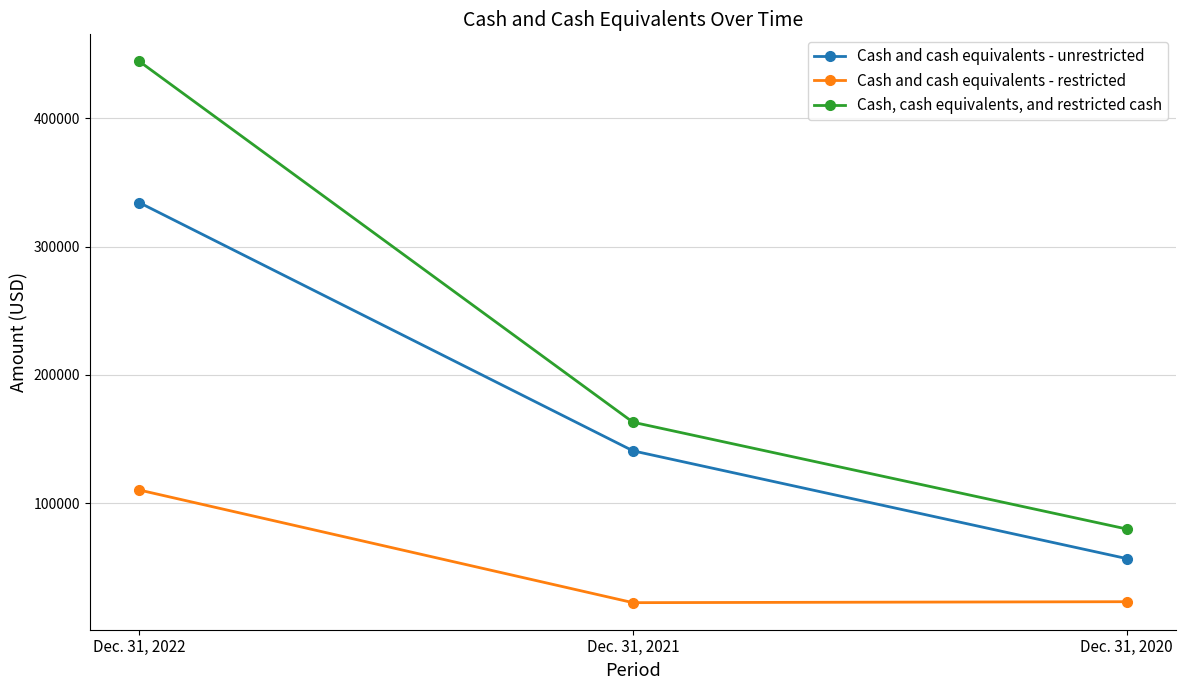

Which series has the largest total across all categories?

Cash, cash equivalents, and restricted cash